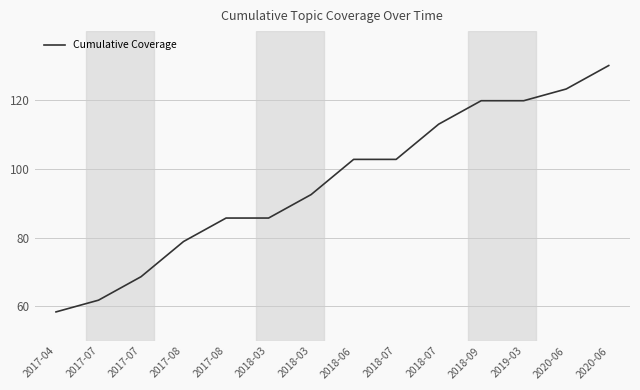

How many lines are shown in the chart?

1